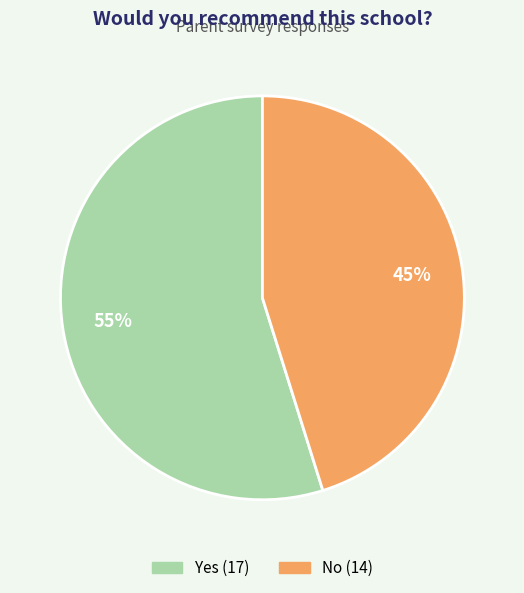

Rank the categories by value from highest to lowest.

Yes, No